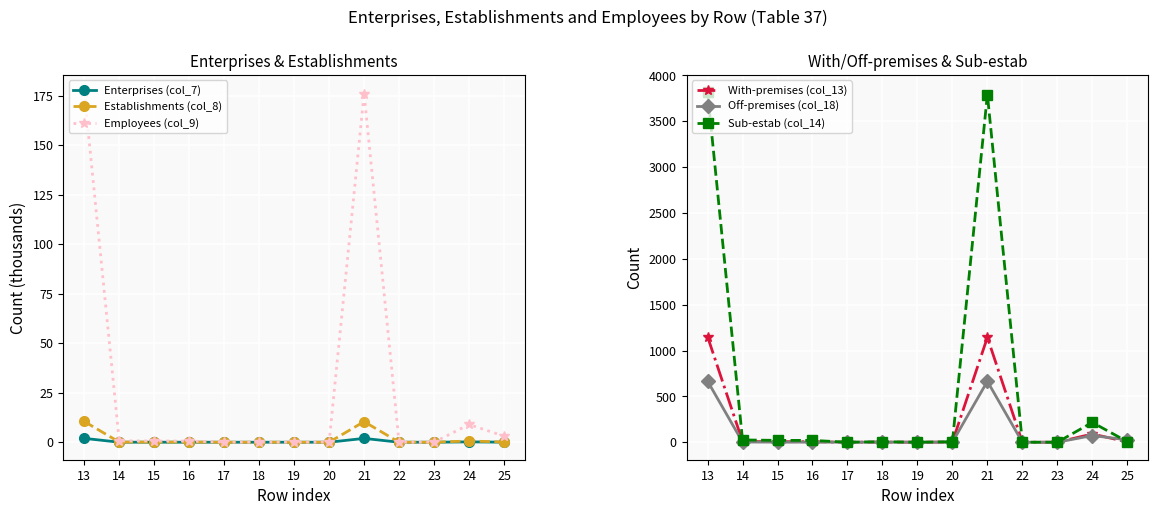

Reading right to left, list all the values displayed in this chart.

Enterprises (col_7): 25=0.0	24=0.2	23=0.0	22=0.0	21=1.9	20=0.0	19=0.0	18=0.0	17=0.0	16=0.0	15=0.0	14=0.0	13=1.9
Establishments (col_8): 25=0.1	24=0.6	23=0.0	22=0.0	21=10.4	20=0.0	19=0.0	18=0.0	17=0.0	16=0.1	15=0.1	14=0.1	13=10.5
Employees (col_9): 25=3.1	24=8.9	23=0.0	22=0.0	21=176.0	20=0.1	19=0.0	18=0.1	17=0.0	16=0.6	15=0.6	14=0.7	13=176.7
With-premises (col_13): 25=3.0	24=90.0	23=0.0	22=0.0	21=1143.0	20=2.0	19=0.0	18=2.0	17=0.0	16=6.0	15=6.0	14=8.0	13=1151.0
Off-premises (col_18): 25=26.0	24=73.0	23=0.0	22=0.0	21=664.0	20=1.0	19=0.0	18=1.0	17=0.0	16=1.0	15=1.0	14=2.0	13=666.0
Sub-estab (col_14): 25=6.0	24=216.0	23=0.0	22=0.0	21=3791.0	20=5.0	19=0.0	18=5.0	17=0.0	16=20.0	15=20.0	14=25.0	13=3816.0